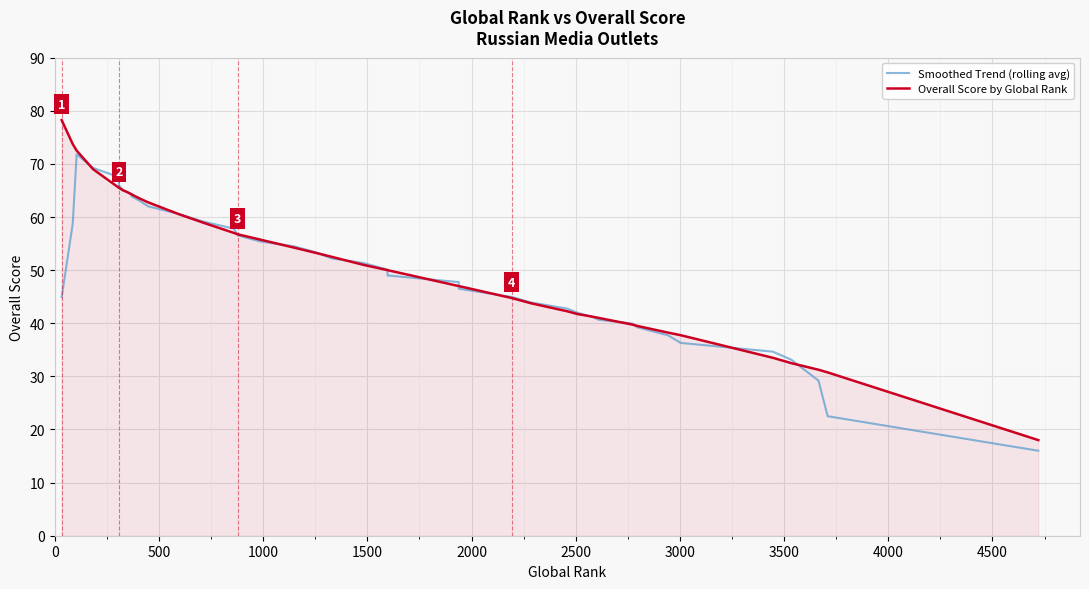

What is the difference between the second highest and second lowest values in the Overall Score by Global Rank series?

43.0